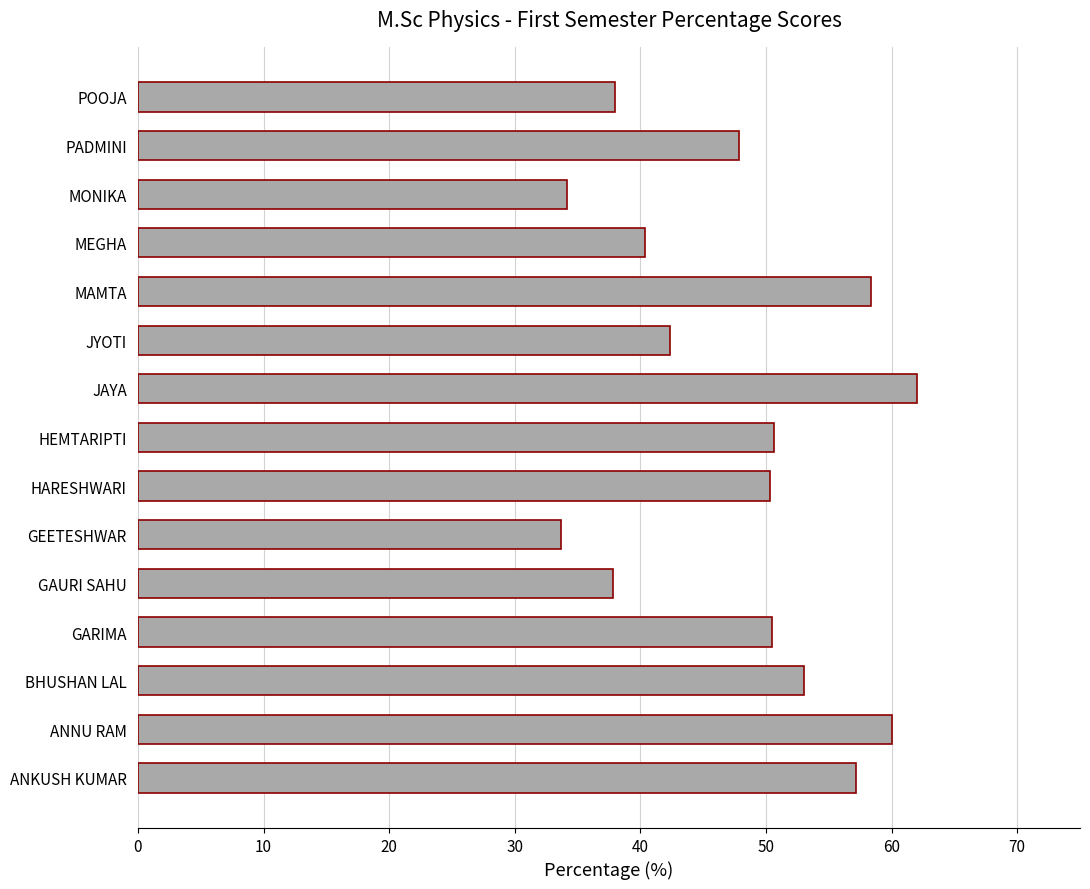

The chart shows a value of 86.1 at GARIMA. True or false?

False